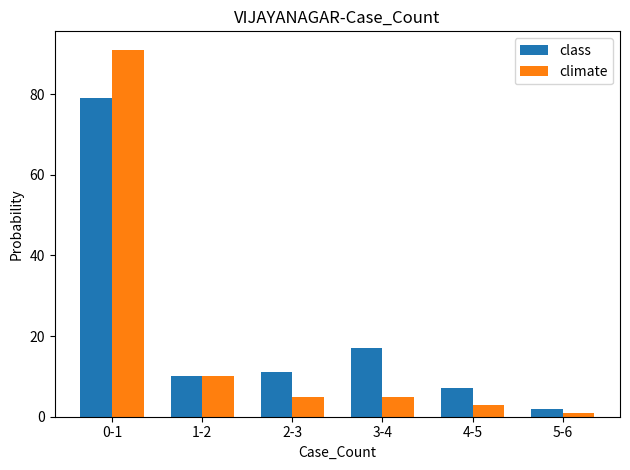

What is the label of the 6th bar from the left?

5-6